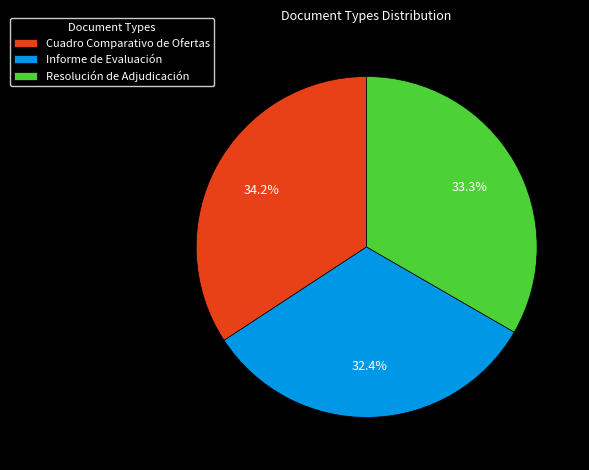

Rank the categories by value from lowest to highest.

Informe de Evaluación, Resolución de Adjudicación, Cuadro Comparativo de Ofertas